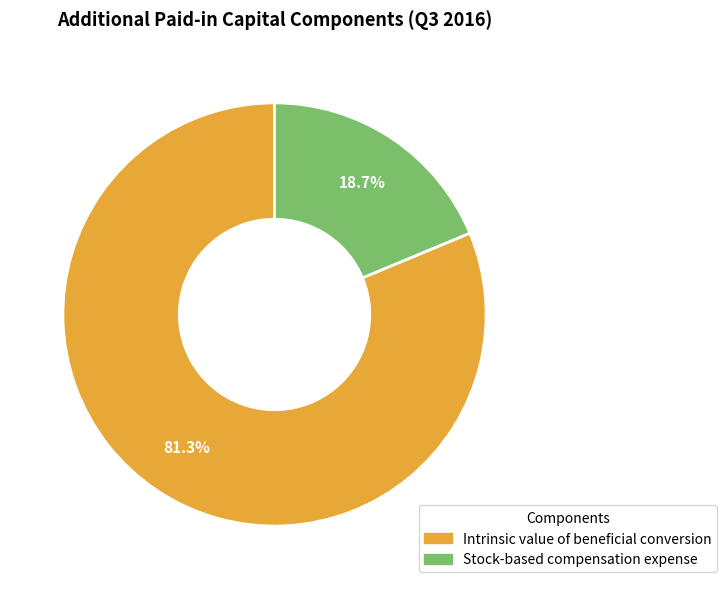

Which slice is the largest?

Intrinsic value of beneficial conversion